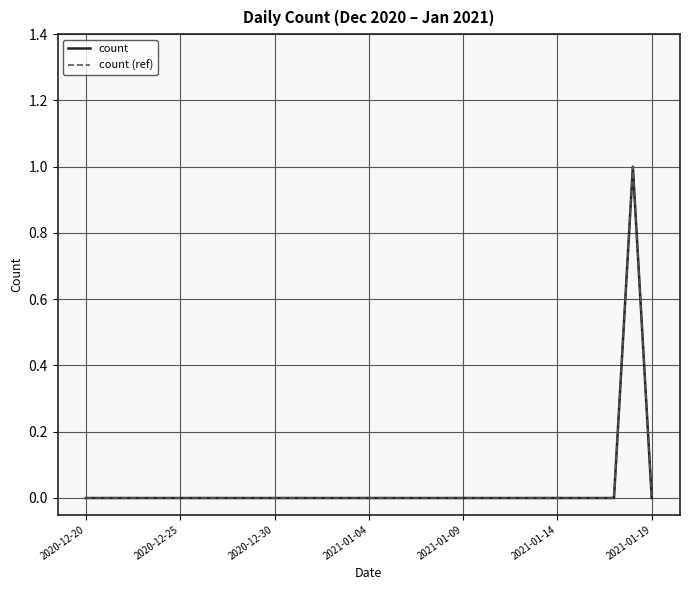

Is this an area chart (filled region under the line)?

No